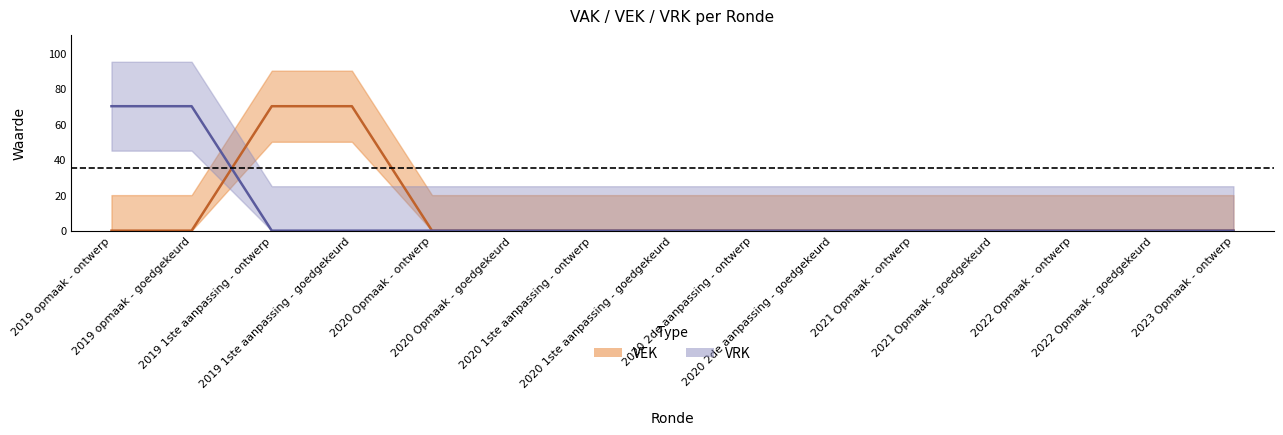

True or false: VEK has more than 2 interior local peaks.

False